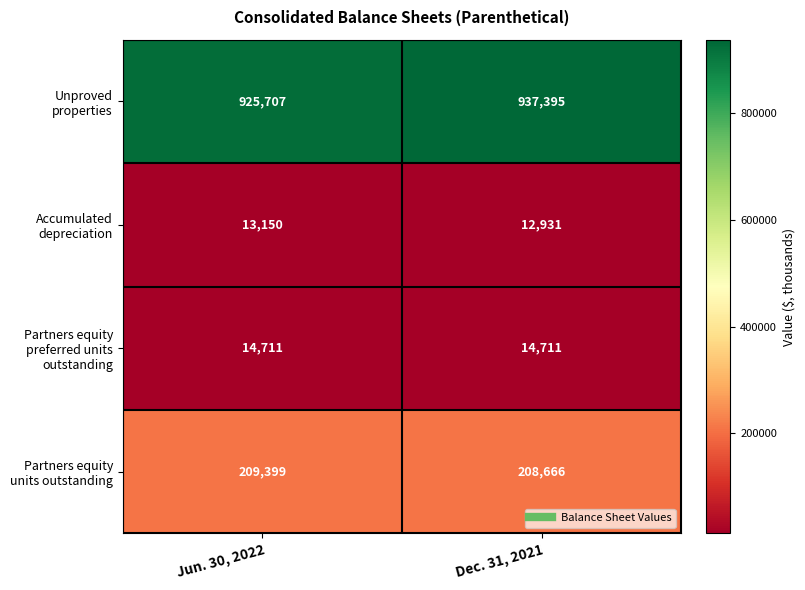

At Dec. 31, 2021, list the series in order from smallest to largest.

Accumulated depreciation, Partners equity preferred units outstanding, Partners equity units outstanding, Unproved properties